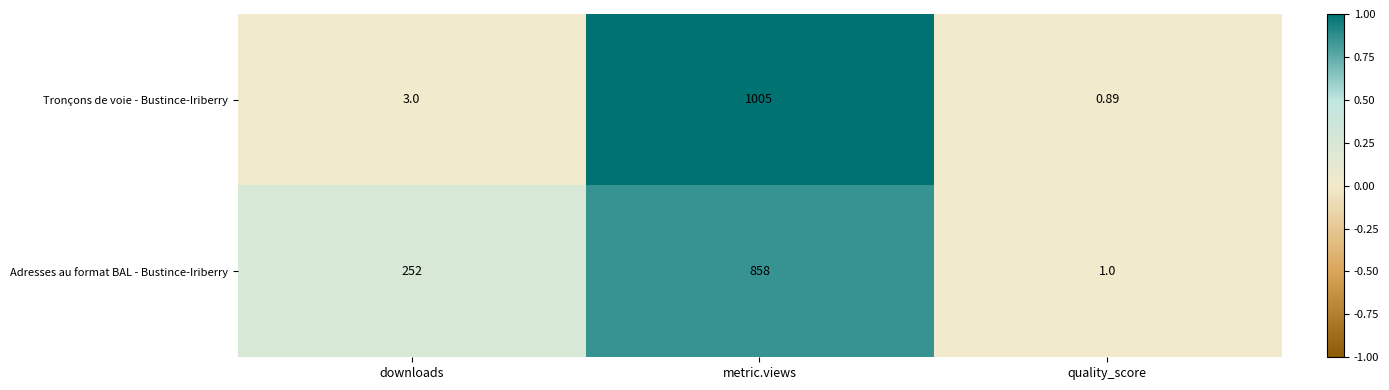

Which series has the largest total across all categories?

Adresses au format BAL - Bustince-Iriberry